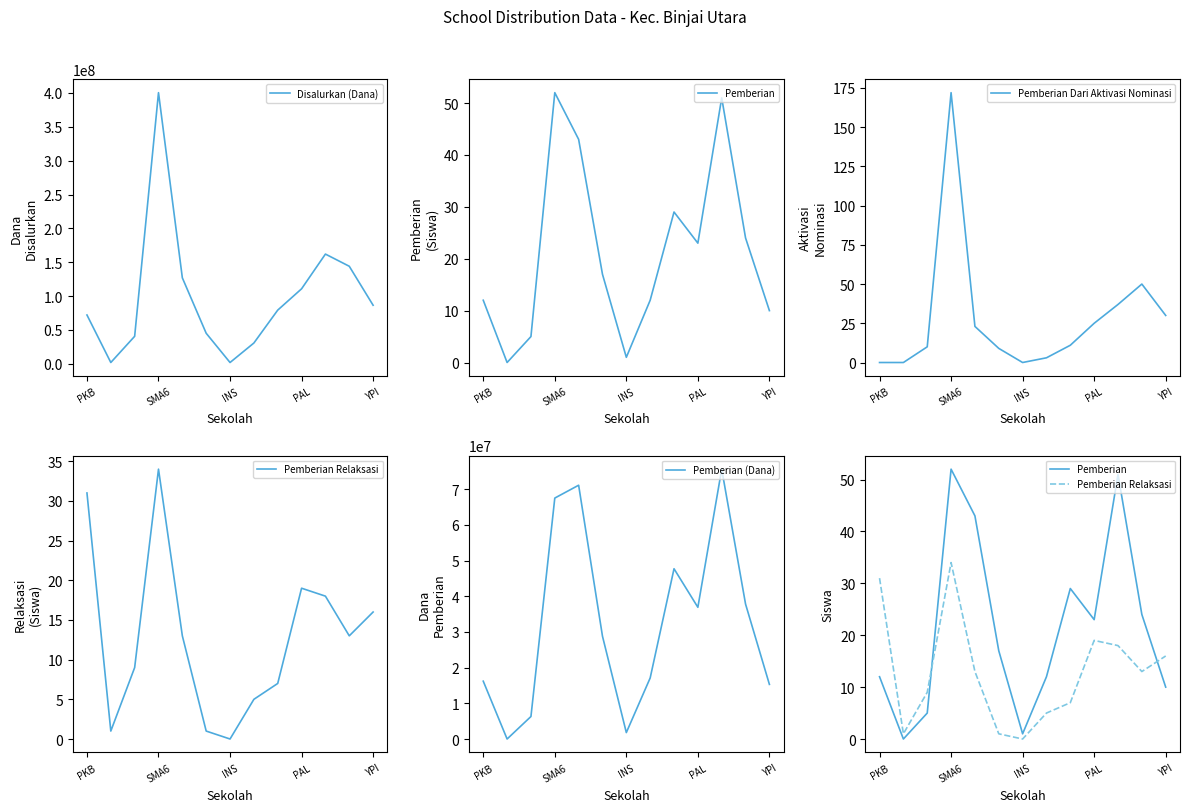

The Pemberian Relaksasi series shows 18 at 10. True or false?

True